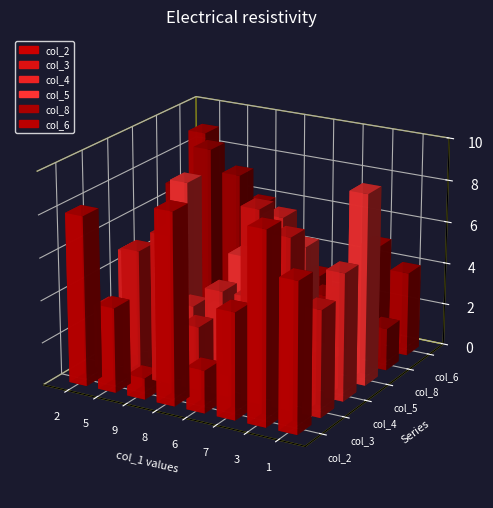

What is the maximum value for col_6?

9